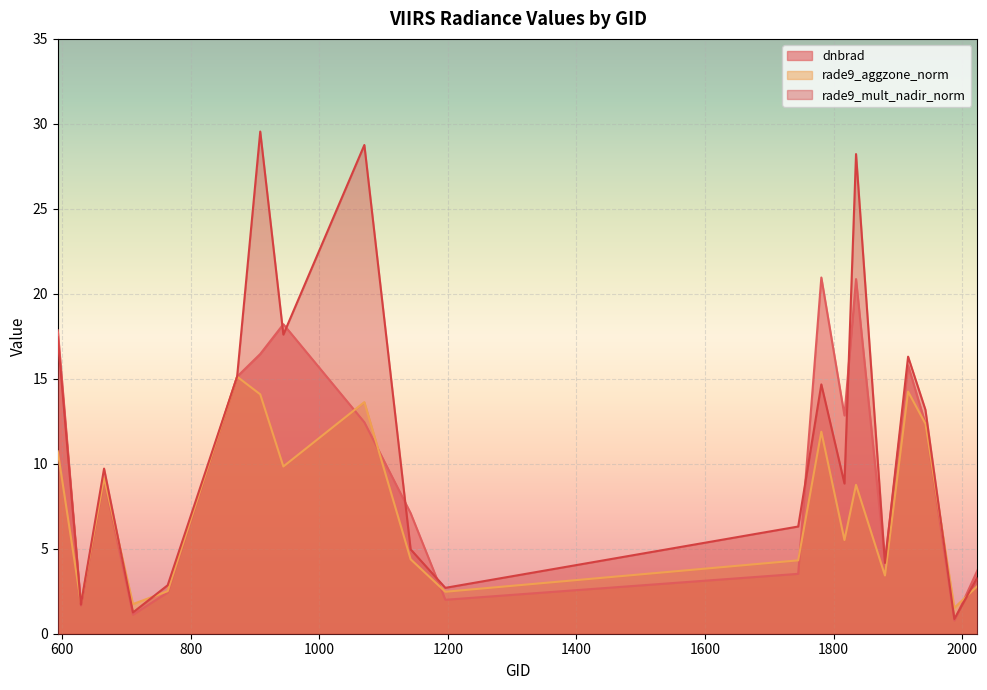

Between which two adjacent categories do rade9_aggzone_norm and rade9_mult_nadir_norm first intersect?

593 and 629